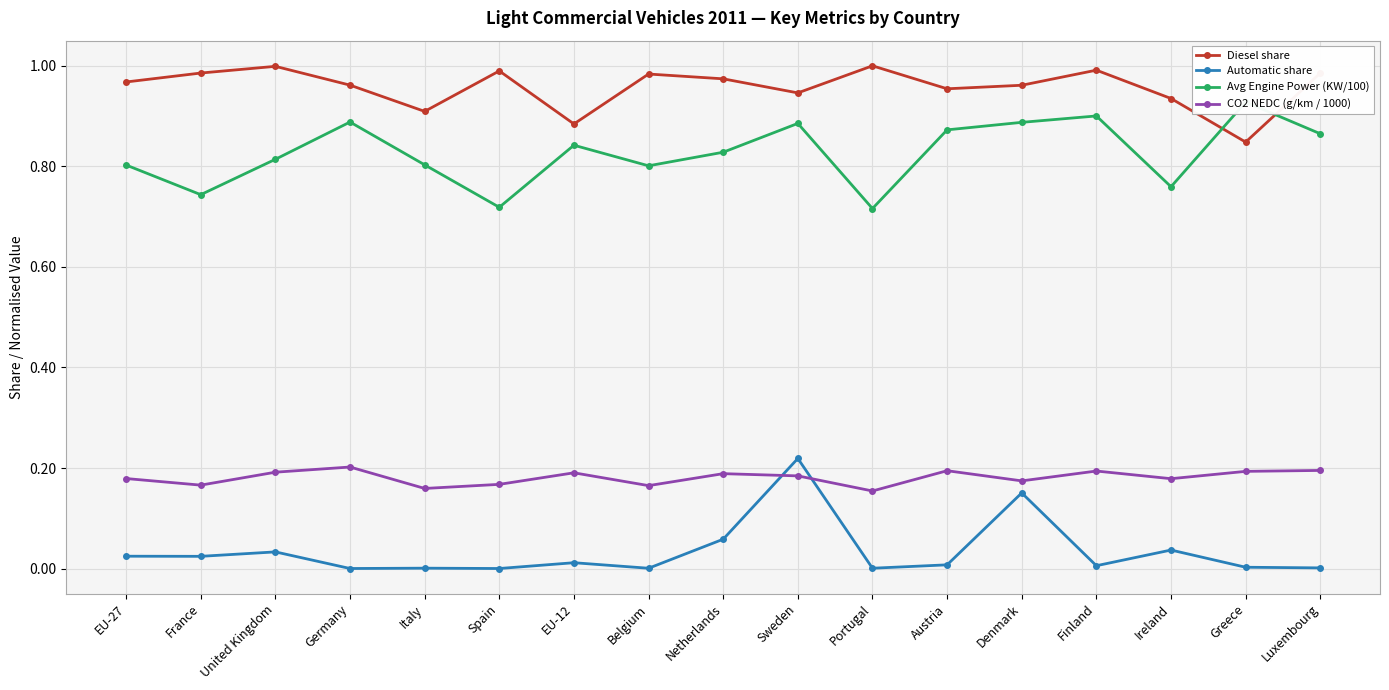

How many interior local peaks does the Diesel share series have?

5